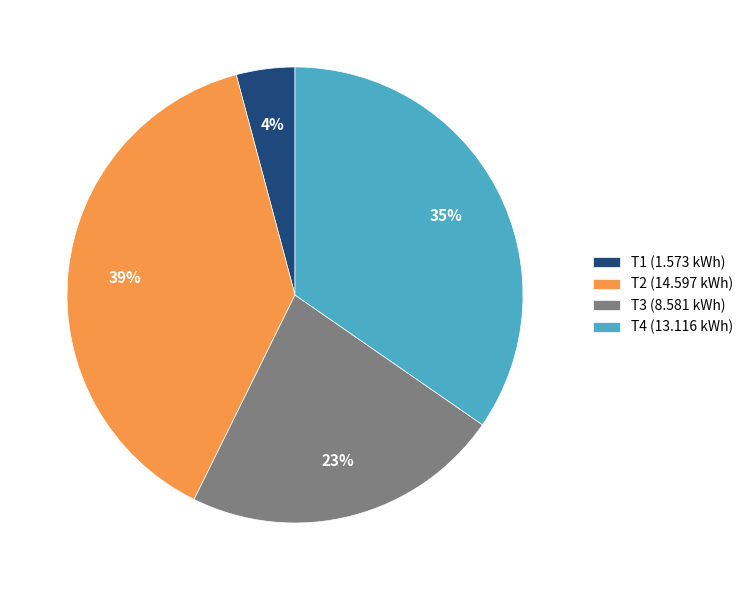

Between T1 (1.573 kWh) and T3 (8.581 kWh), which is larger?

T3 (8.581 kWh)